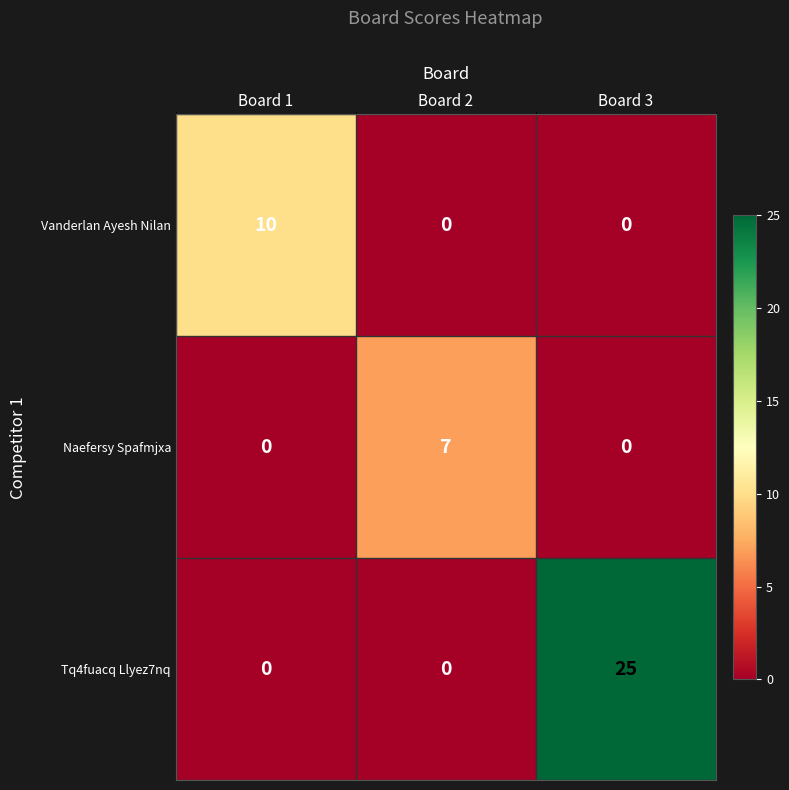

True or false: Vanderlan Ayesh Nilan has a value of -4 at Board 3.

False